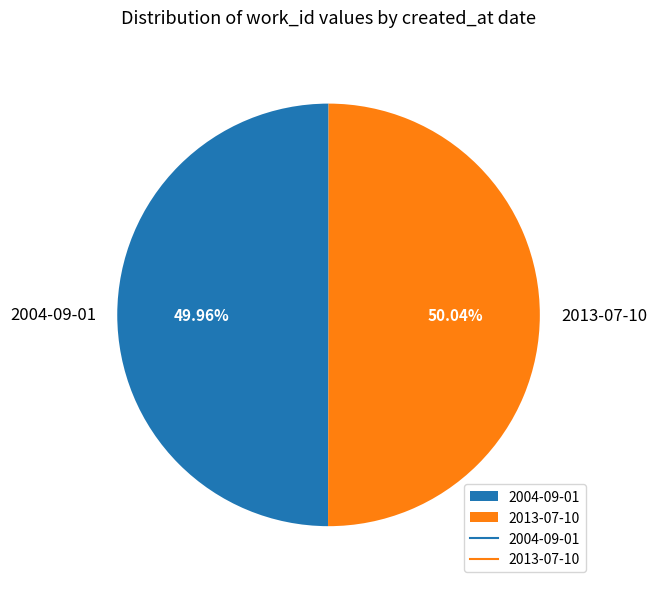

Do 2013-07-10 and 2004-09-01 together represent more than half of the pie?

Yes